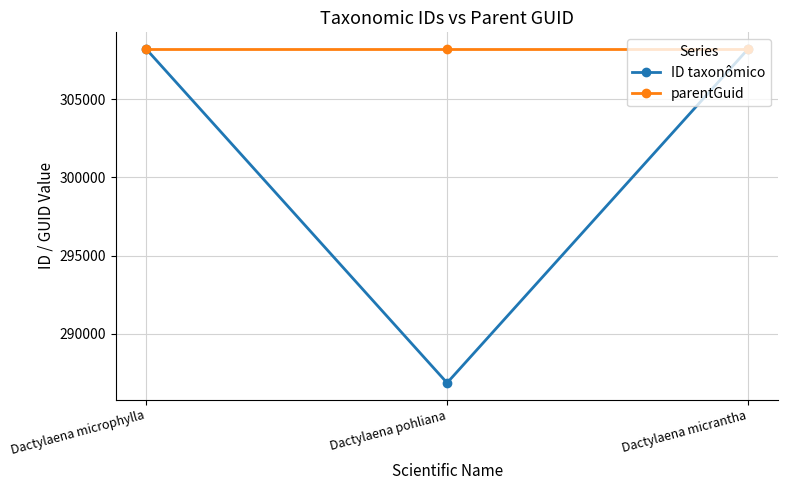

How many lines are shown in the chart?

2